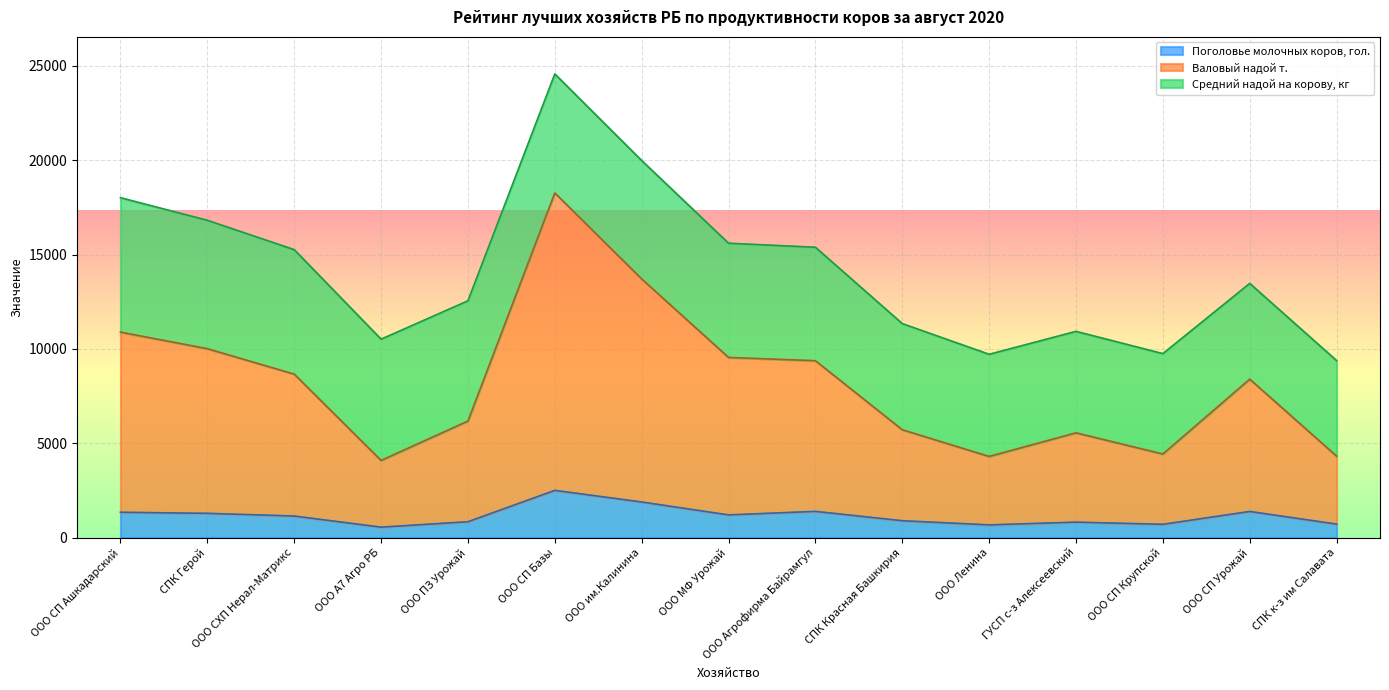

What is the value of the Валовый надой т. point at the 3rd from the left?

8663.8